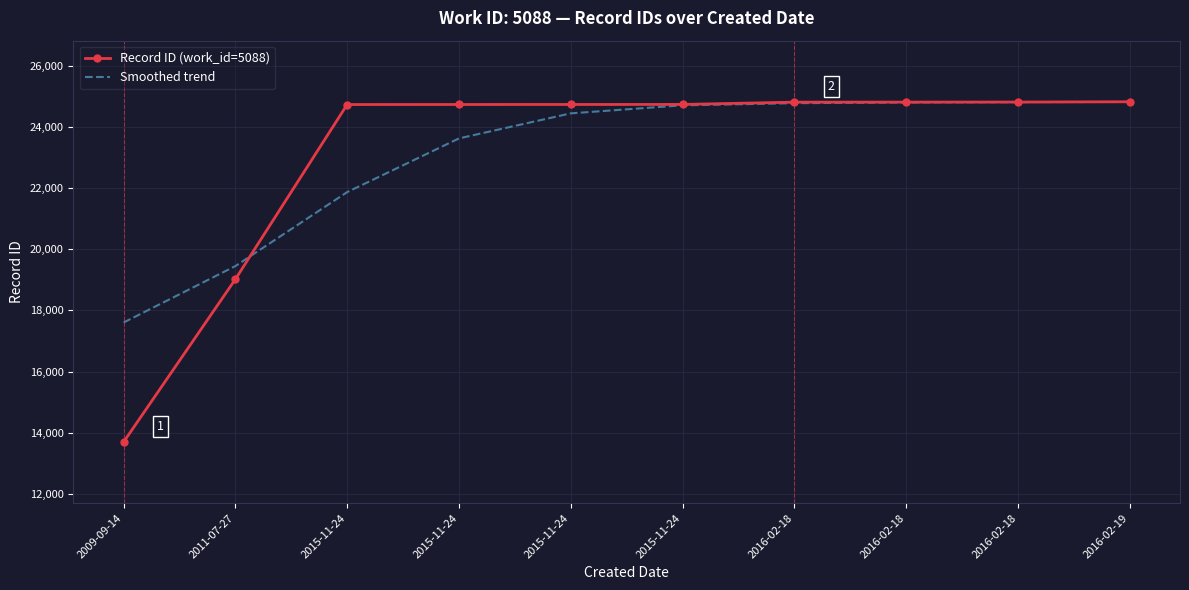

Which series ends up on top after the final intersection of Record ID (work_id=5088) and Smoothed trend?

Record ID (work_id=5088)